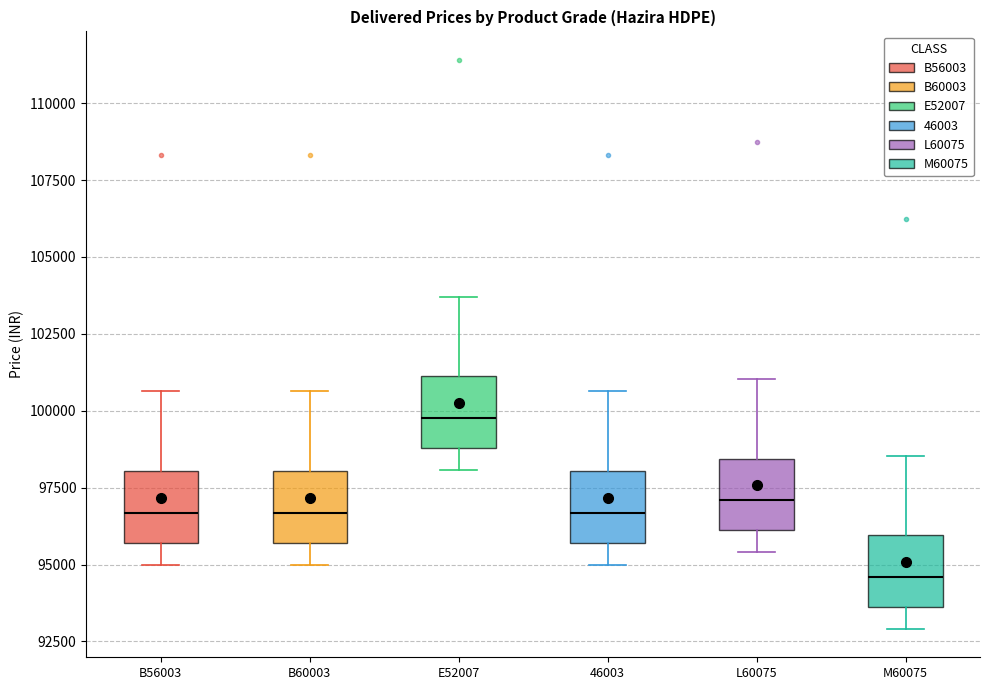

Reading left to right, read every box against the y-axis: the position of its median line, the range the box covers, and the ends of its whiskers. The values are not printed on the chart, so give them approximately, as read against the axis.

B56003: median 96500, box 95500 to 98000, whiskers 95000 to 100500
B60003: median 96500, box 95500 to 98000, whiskers 95000 to 100500
E52007: median 100000, box 99000 to 101000, whiskers 98000 to 103500
46003: median 96500, box 95500 to 98000, whiskers 95000 to 100500
L60075: median 97000, box 96000 to 98500, whiskers 95500 to 101000
M60075: median 94500, box 93500 to 96000, whiskers 93000 to 98500